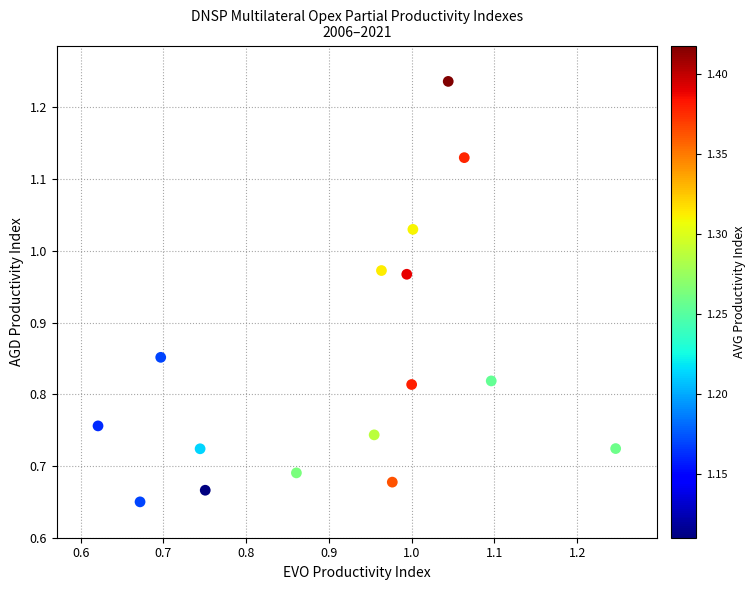

What is the range of X values (max minus min)?

0.6